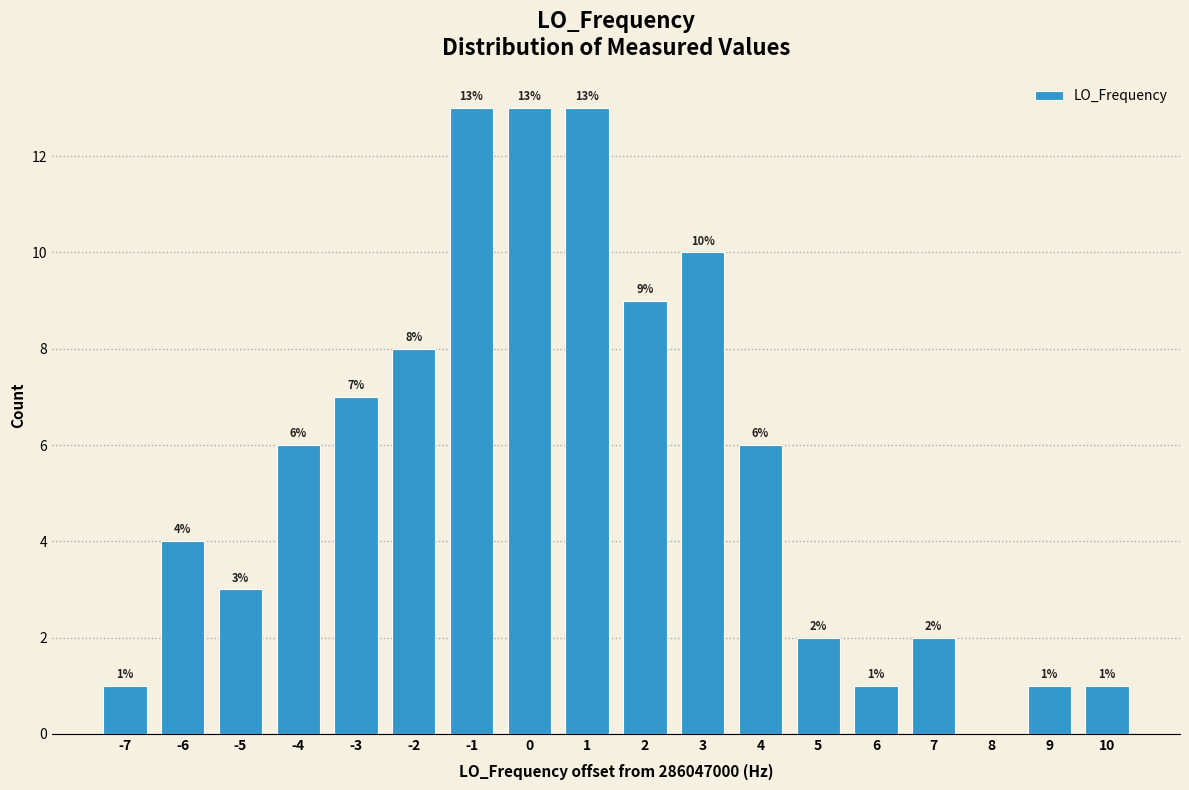

Reading left to right, transcribe all the data shown in this chart.

-7=1	-6=4	-5=3	-4=6	-3=7	-2=8	-1=13	0=13	1=13	2=9	3=10	4=6	5=2	6=1	7=2	8=0	9=1	10=1